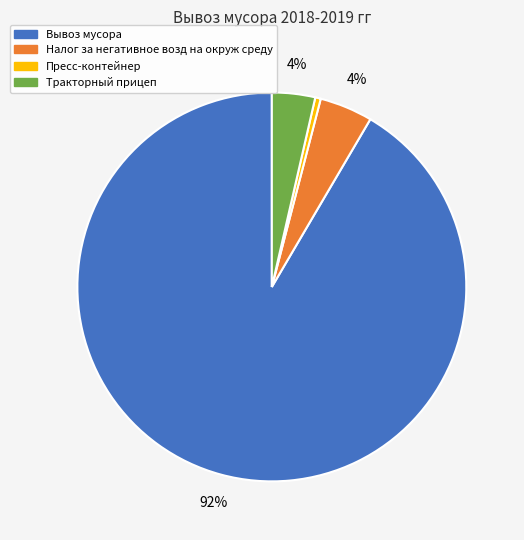

To the nearest percent, what is the combined percentage of Тракторный прицеп and Налог за негативное возд на окруж среду?

8%